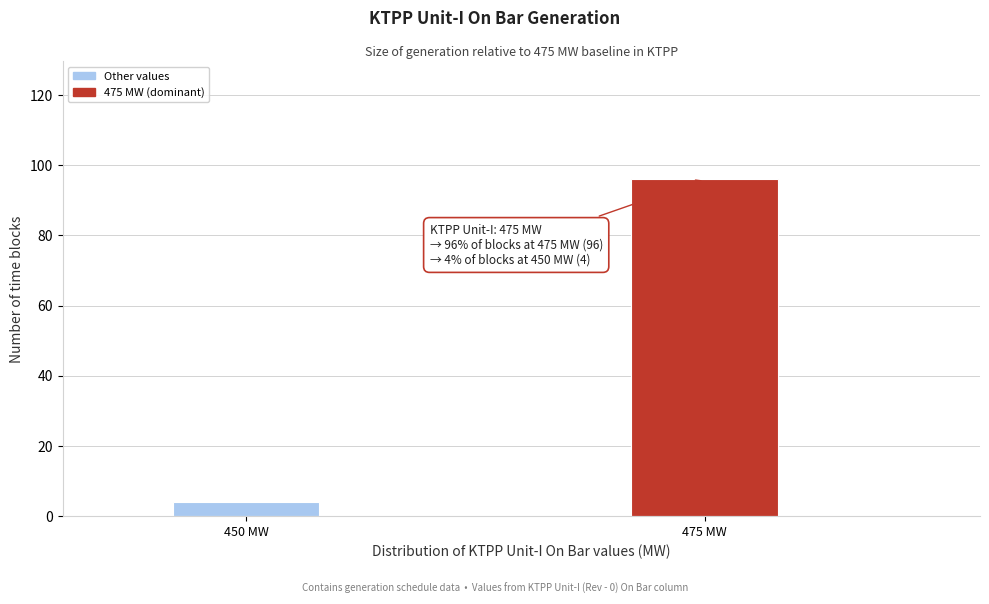

Reading left to right, transcribe all the data shown in this chart.

4	96